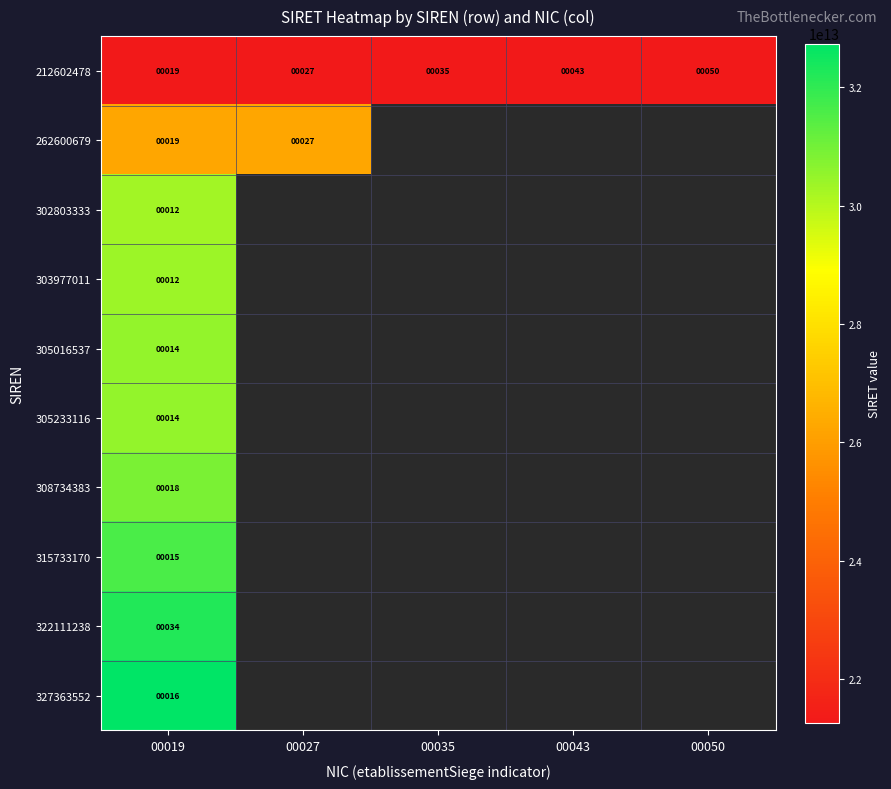

What is the total value across all series at 00019?

296617549700173.0